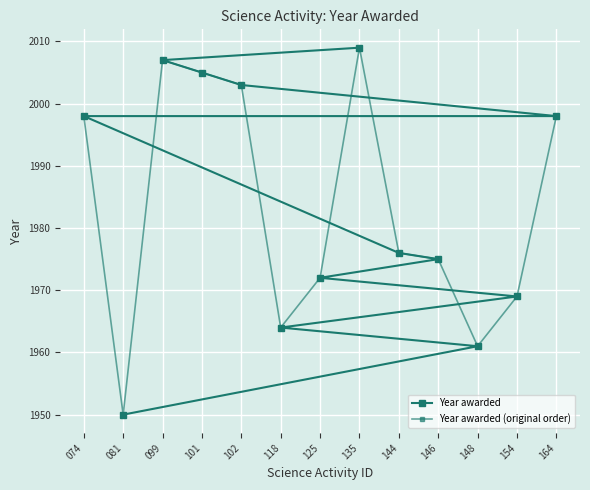

How many times do Year awarded (original order) and Year awarded cross each other?

5